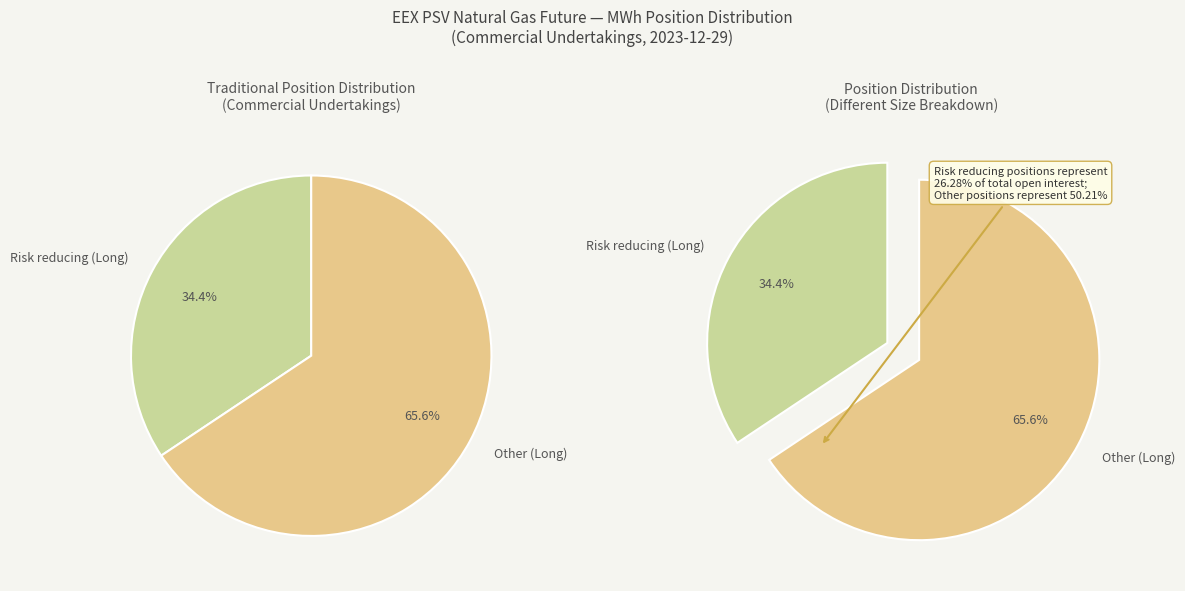

The Risk reducing (Long) slice represents 34% of the pie. True or false?

True